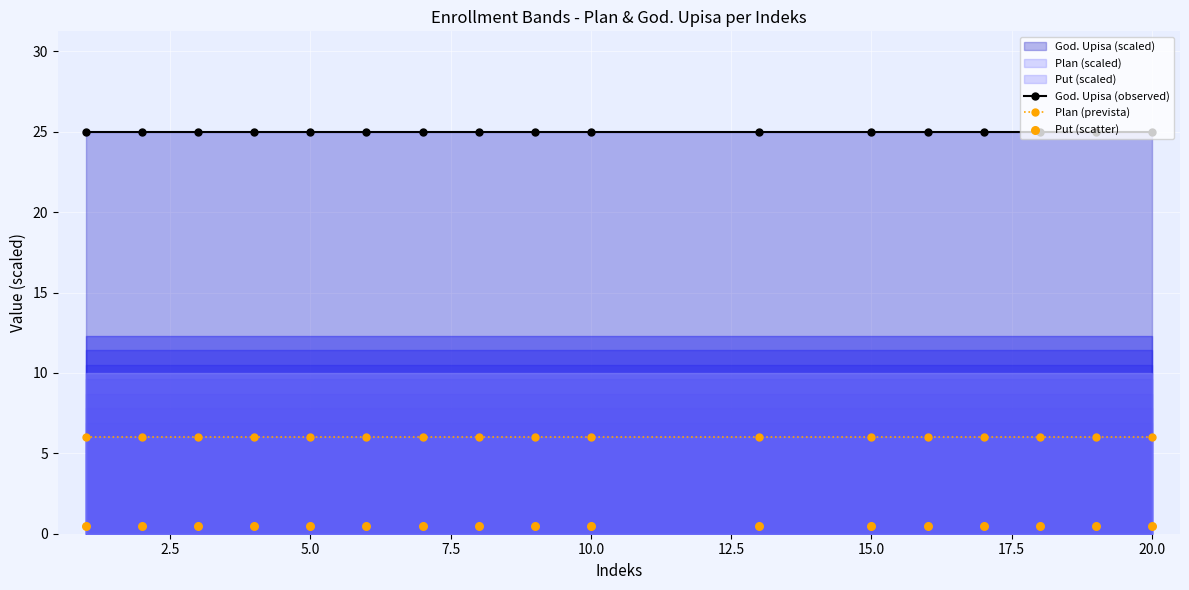

True or false: God. Upisa (observed) and Plan (prevista) intersect in this chart.

False